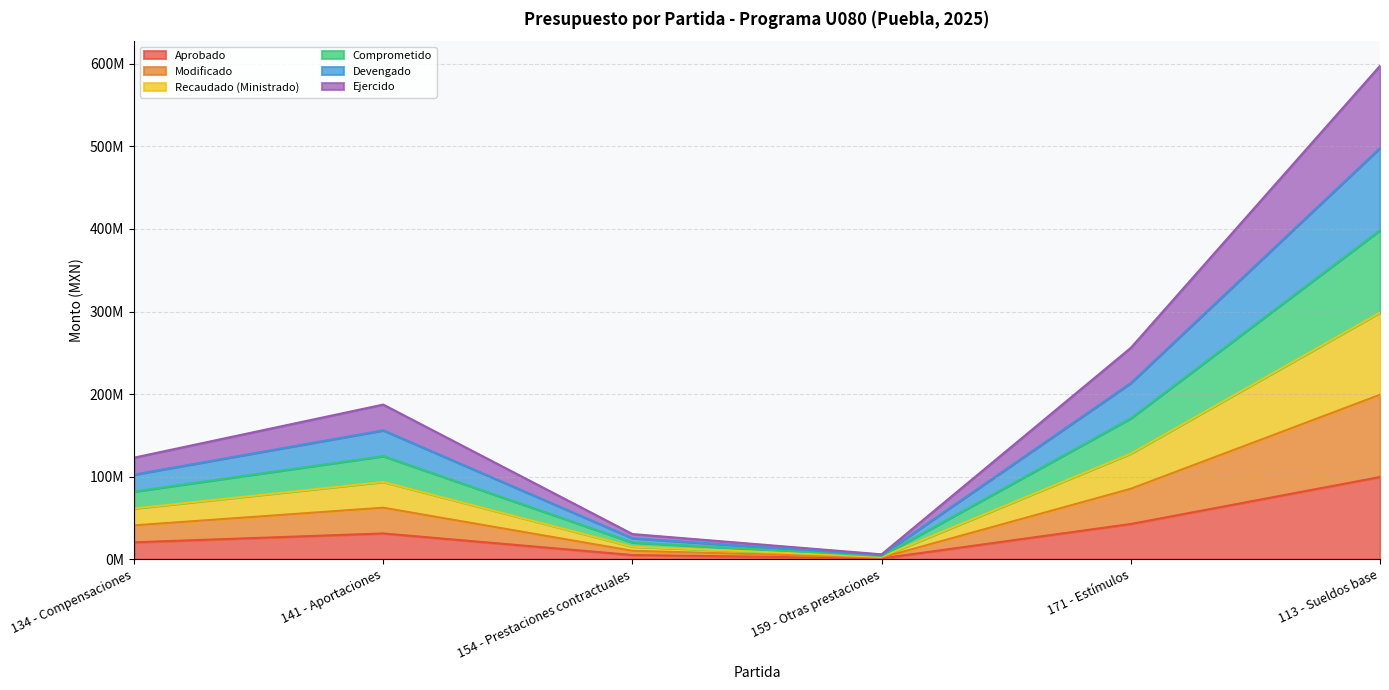

In Devengado, how many points are higher than both neighbors (excluding endpoints)?

1